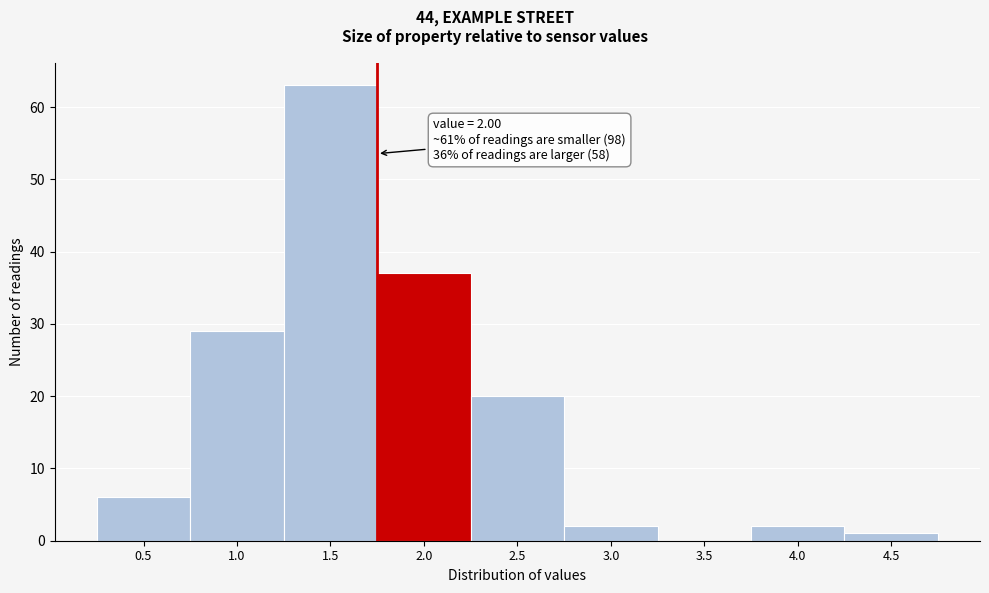

Reading left to right, extract all data points from this chart.

0.5=6	1.0=29	1.5=63	2.0=37	2.5=20	3.0=2	3.5=0	4.0=2	4.5=1